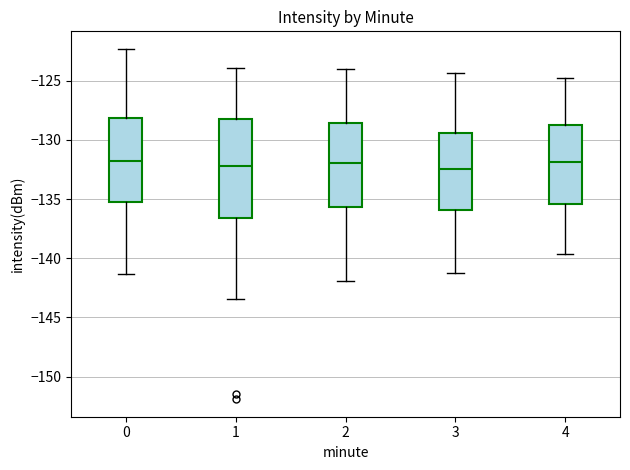

Reading left to right, read every box against the y-axis: the position of its median line, the range the box covers, and the ends of its whiskers. The values are not printed on the chart, so give them approximately, as read against the axis.

0: median -132.0, box -135.0 to -128.0, whiskers -141.5 to -122.5
1: median -132.0, box -136.5 to -128.0, whiskers -143.5 to -124.0
2: median -132.0, box -135.5 to -128.5, whiskers -142.0 to -124.0
3: median -132.5, box -136.0 to -129.5, whiskers -141.0 to -124.5
4: median -132.0, box -135.5 to -129.0, whiskers -139.5 to -125.0